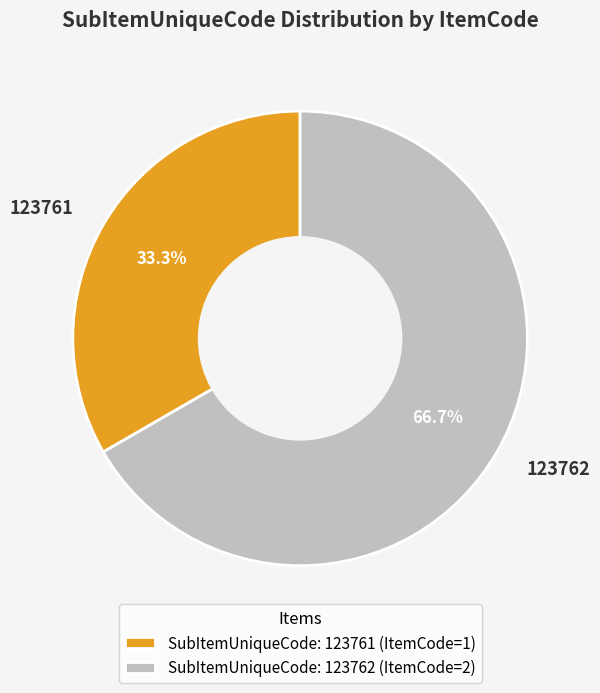

What percentage is the 123762 slice, to the nearest percent?

67%